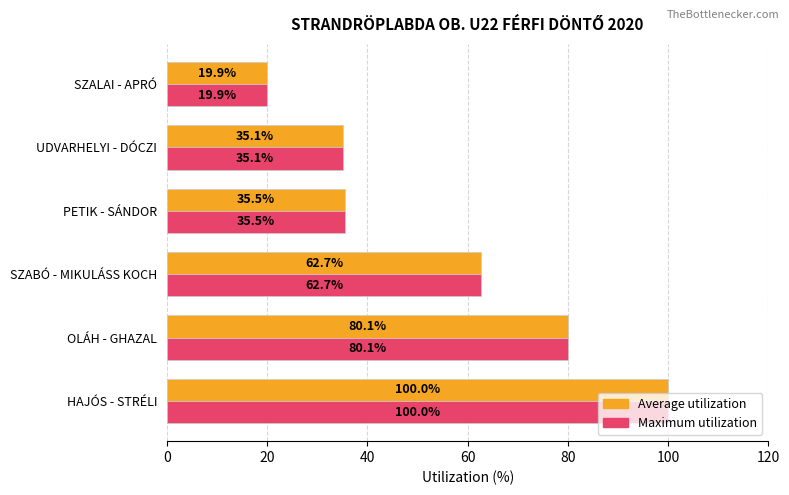

What is the average value of the Average utilization series?

55.6